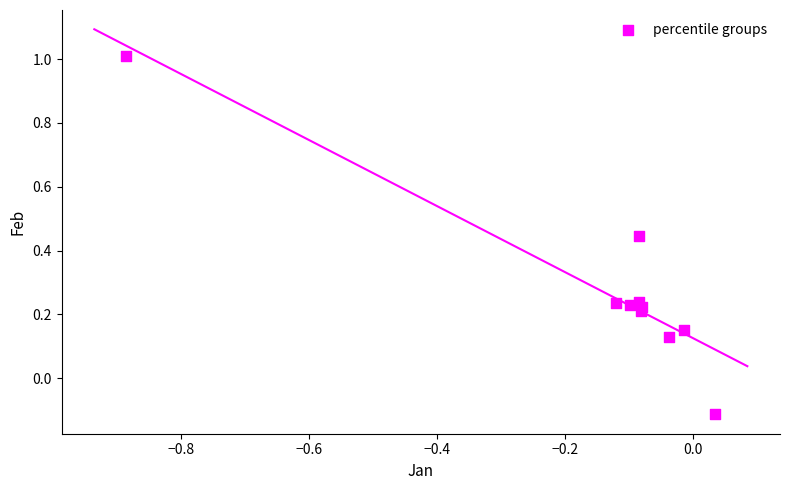

What is the range of X values (max minus min)?

0.9